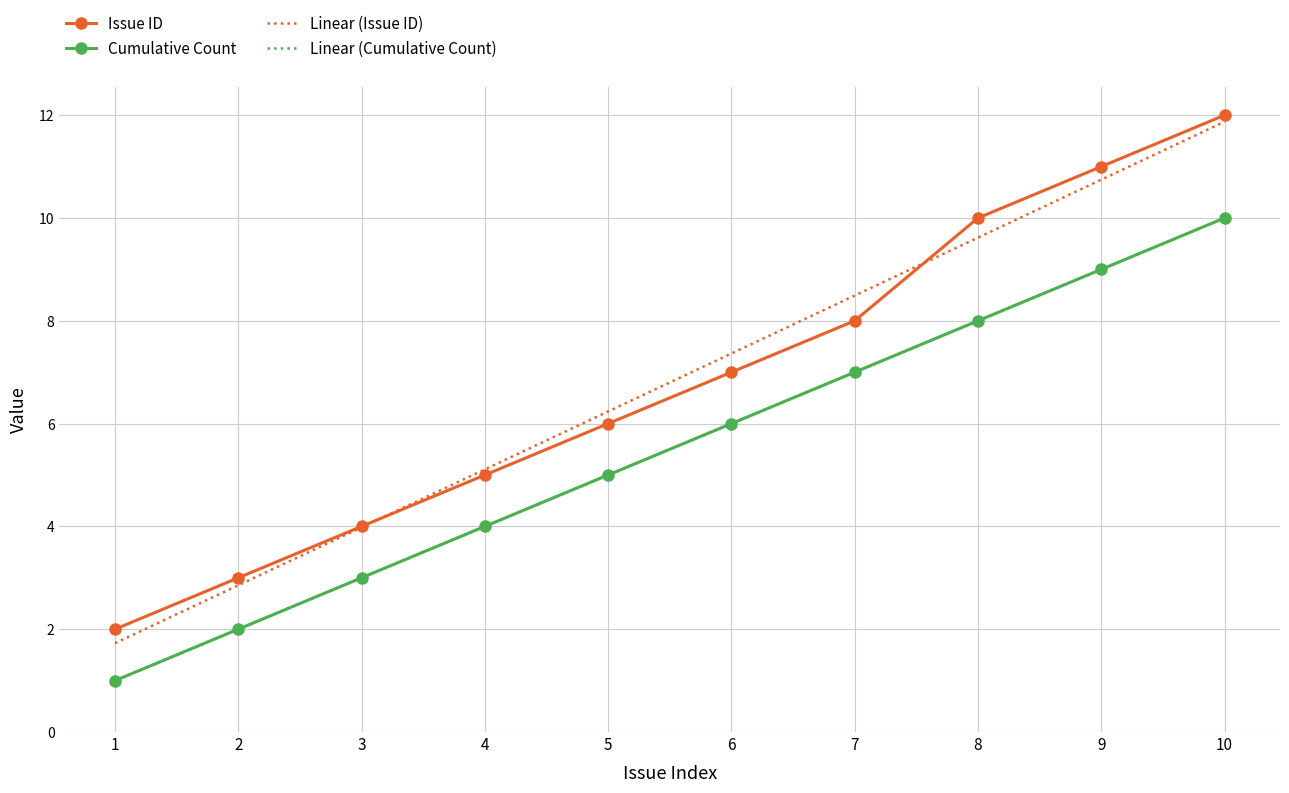

Which series has the largest total across all categories?

Issue ID